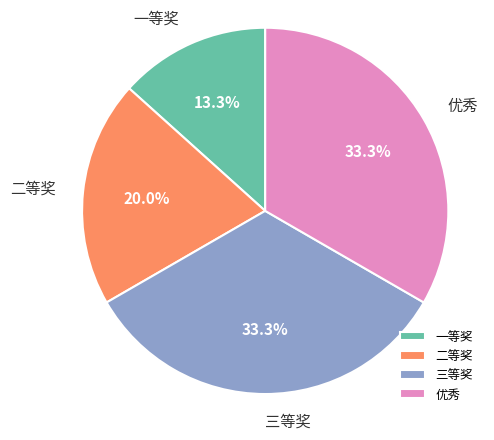

To the nearest percent, what is the combined percentage of 一等奖 and 优秀?

47%